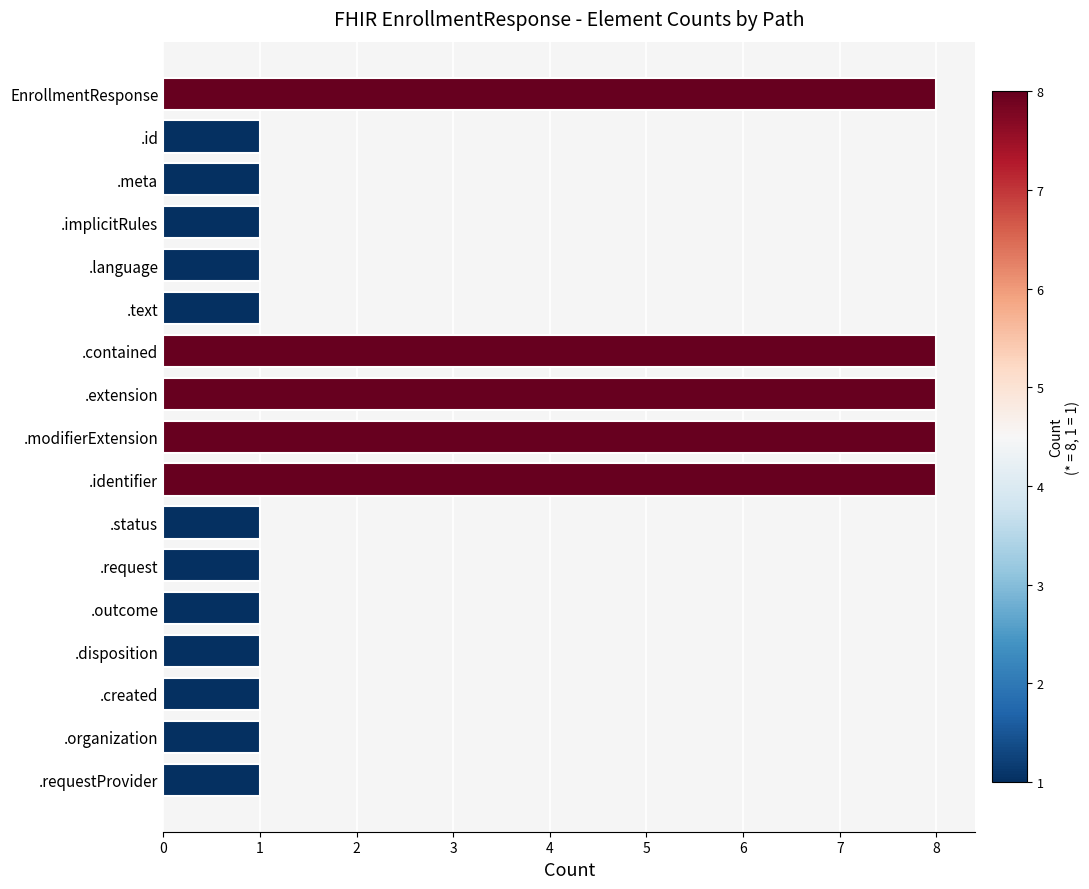

How many values are between 1 and 8?

17